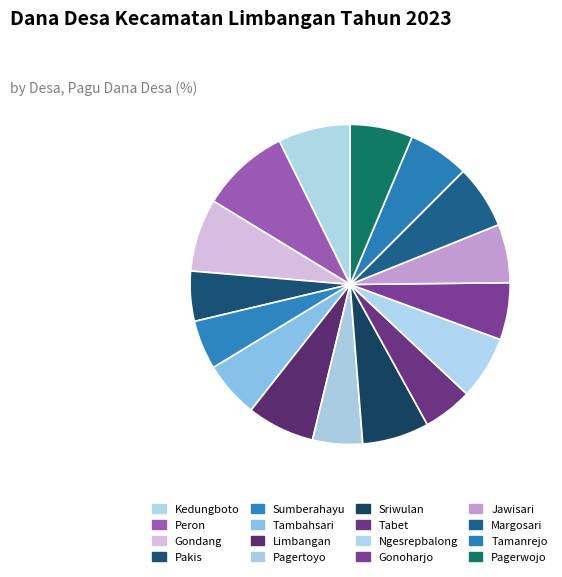

What portion of the pie excludes Pakis?

94.9%